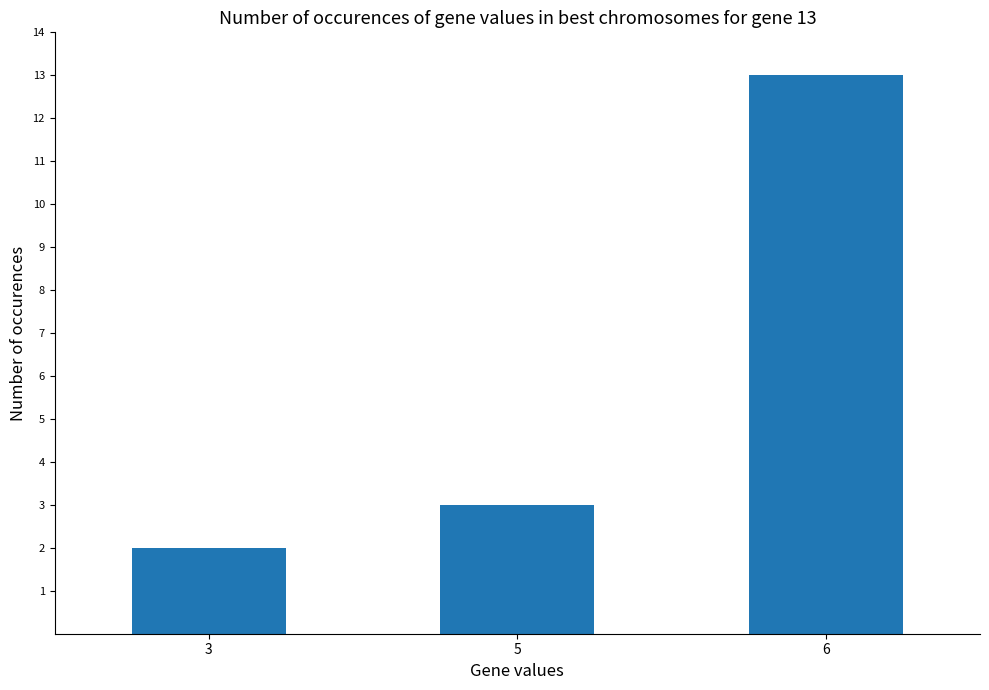

At which category does the chart reach its minimum across all series?

3